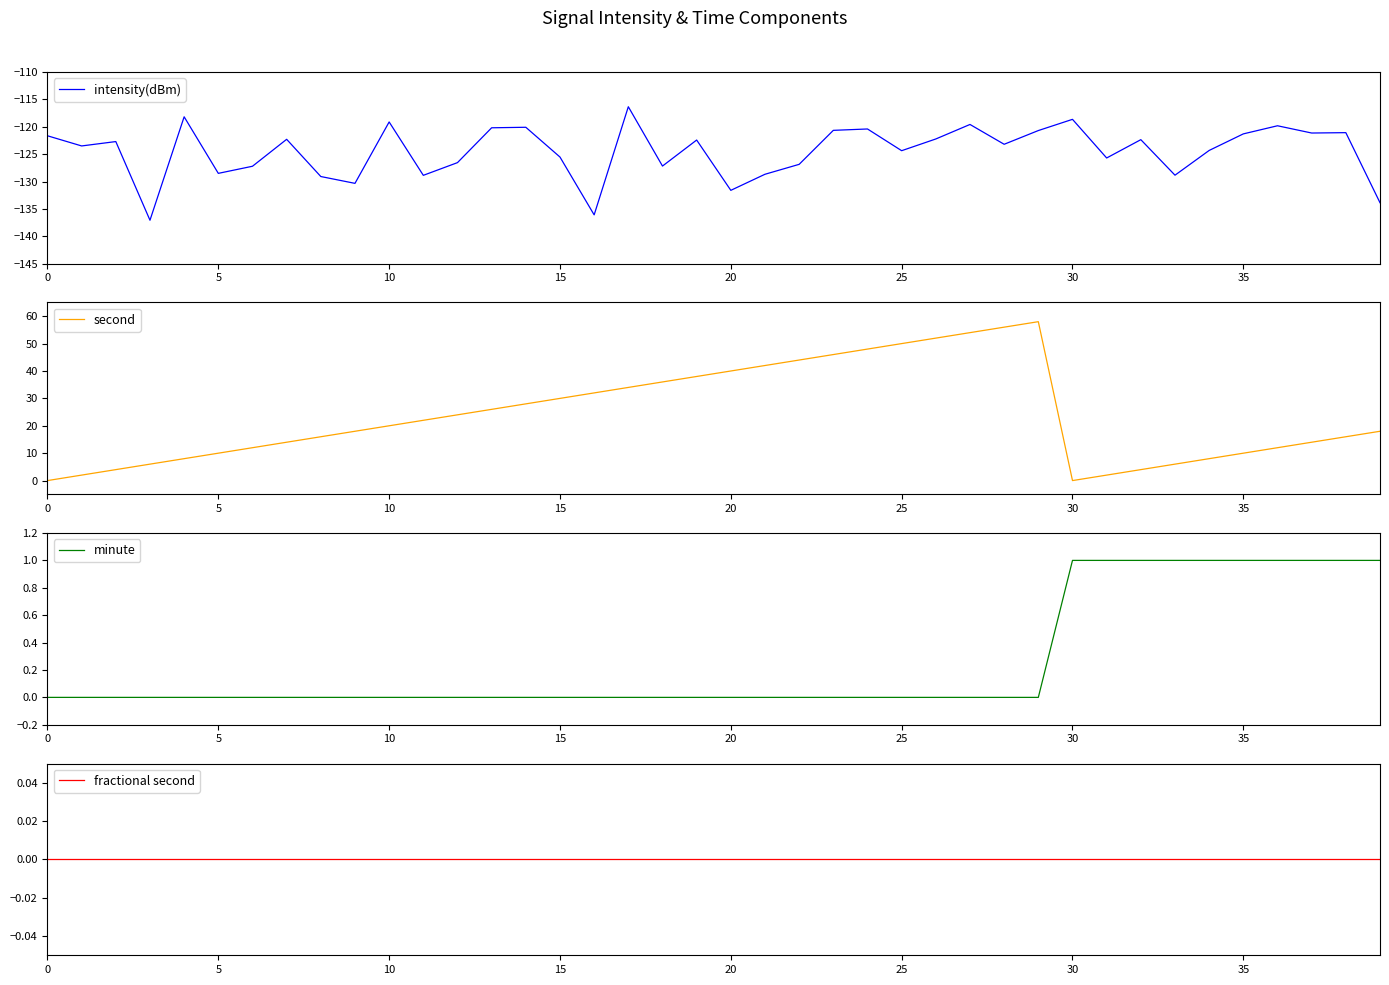

What is the difference between the maximum and minimum values in the intensity(dBm) series?

20.7